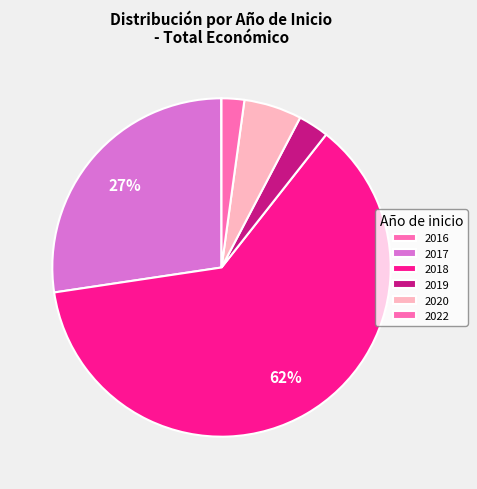

Which slice is the largest?

2018